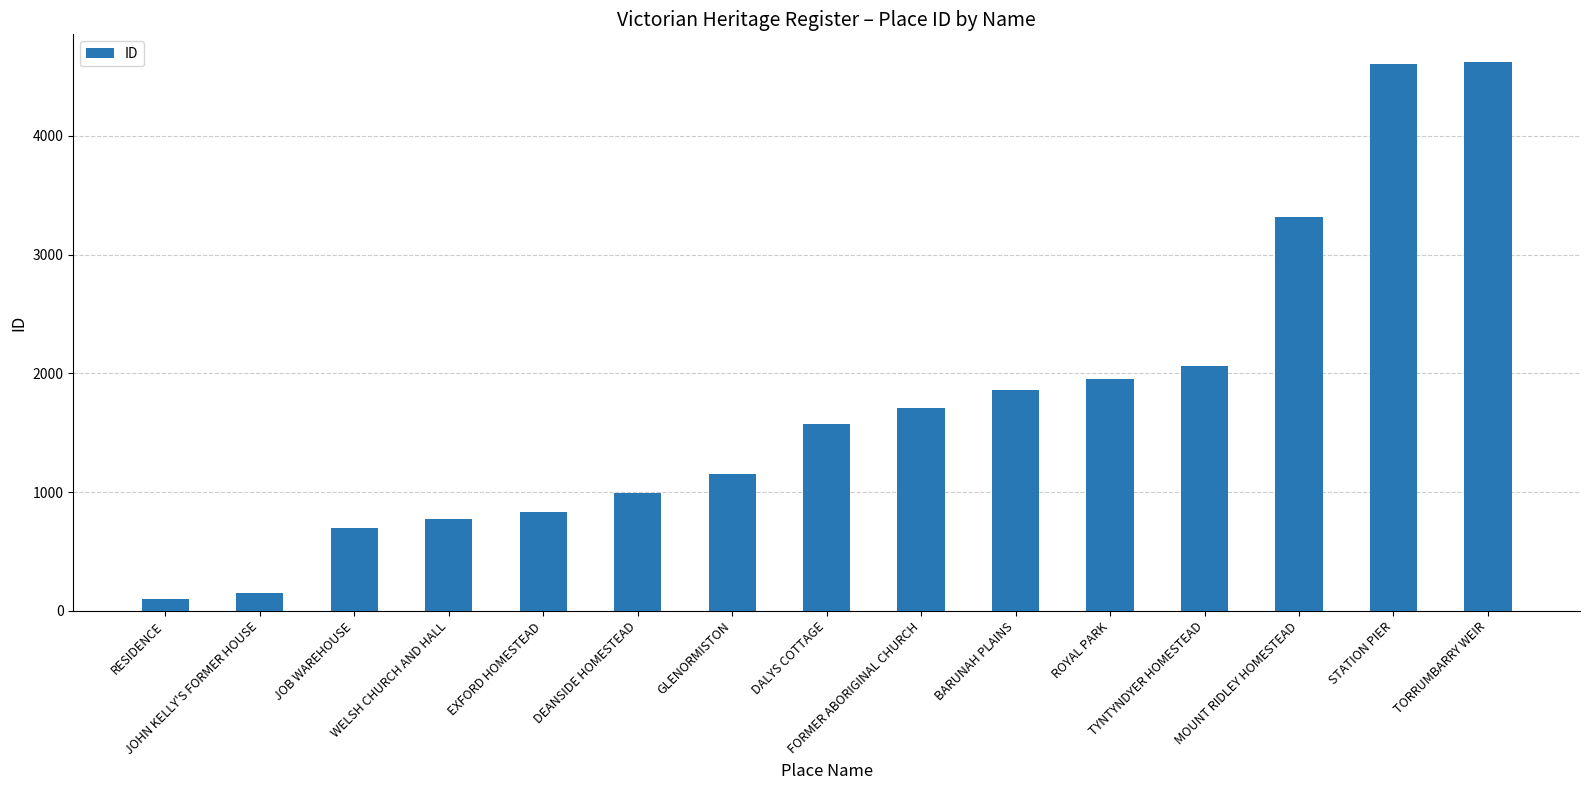

What is the average value?

1760